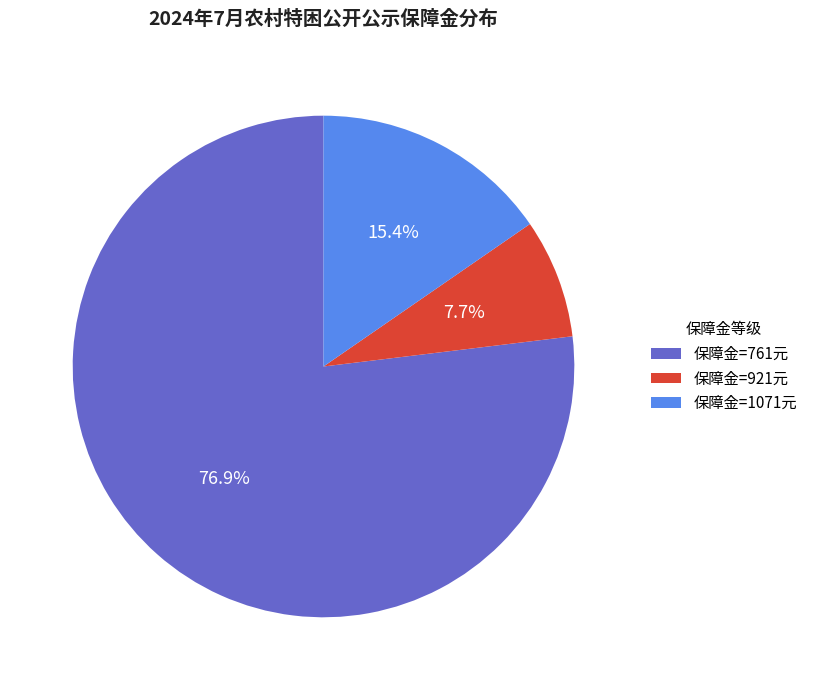

Rank the categories by value from highest to lowest.

保障金=761元, 保障金=1071元, 保障金=921元